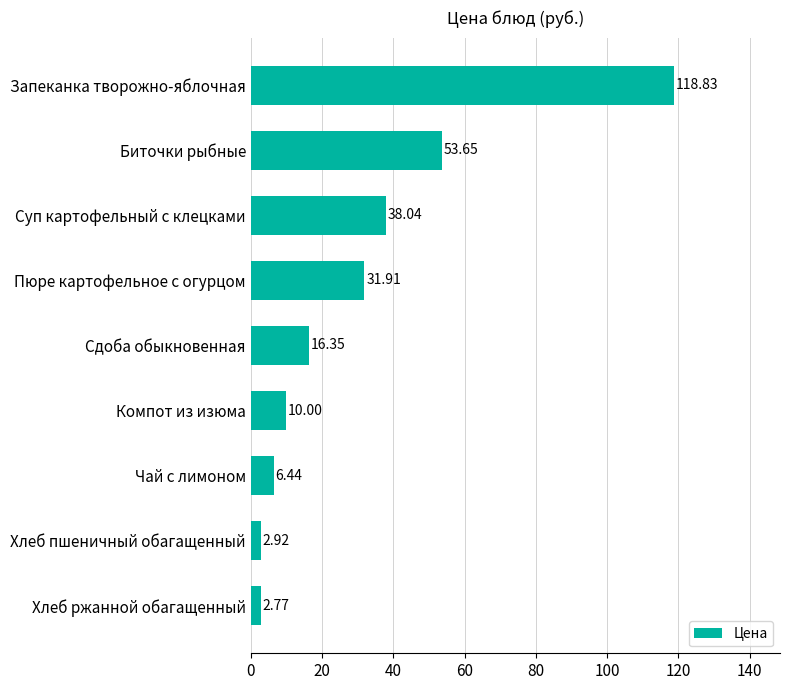

What is the change in value from Пюре картофельное с огурцом to Биточки рыбные?

+21.7